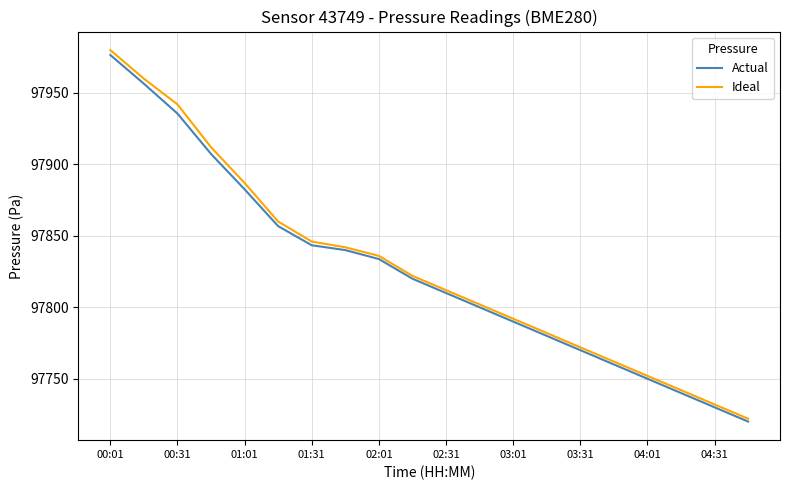

Which series has the widest spread of values?

Ideal